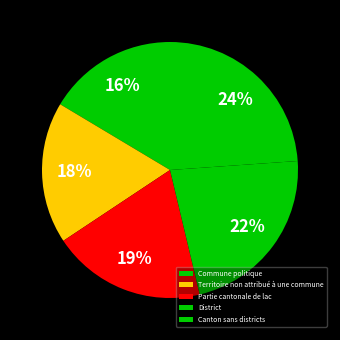

Does any single category account for the majority?

No